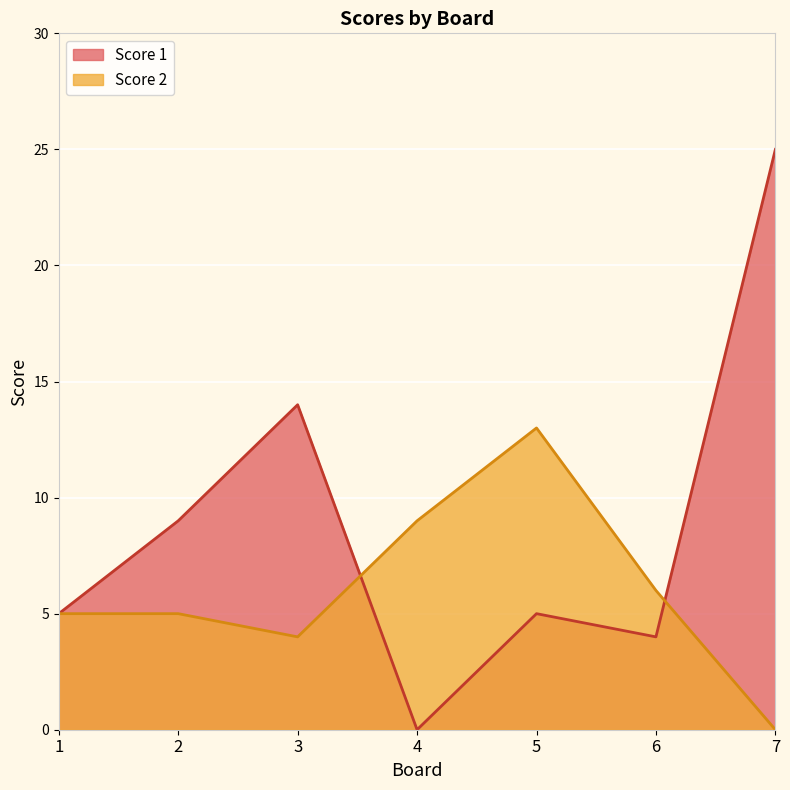

How many series are shown in this chart?

2